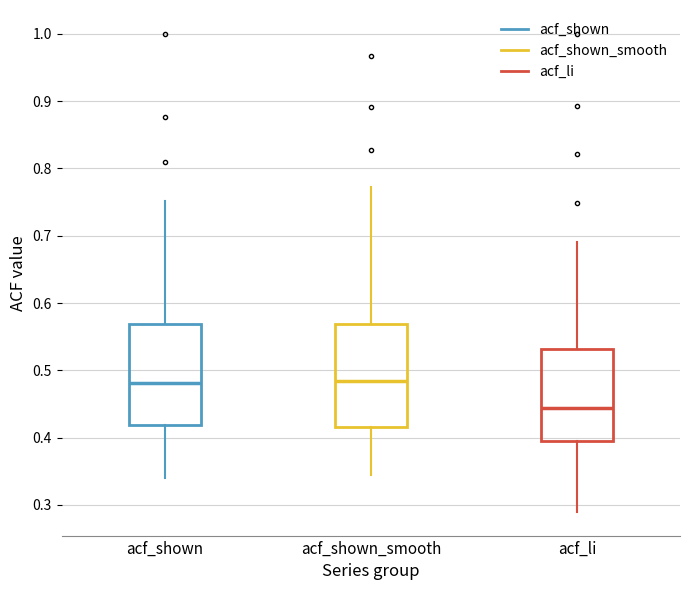

Reading left to right, transcribe this box plot: for each box, give where its median line is, the range the box spans, and where its two whiskers end, as read against the y-axis. The values are not printed on the chart, so give them approximately, as read against the axis.

acf_shown: median 0.48, box 0.42 to 0.57, whiskers 0.34 to 0.75
acf_shown_smooth: median 0.48, box 0.42 to 0.57, whiskers 0.35 to 0.77
acf_li: median 0.44, box 0.39 to 0.53, whiskers 0.29 to 0.69